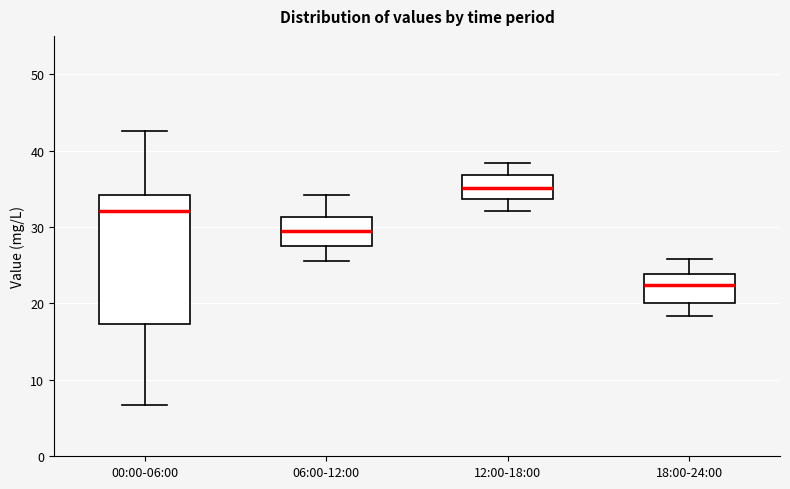

Where does the median line of the box for 06:00-12:00 sit on the y-axis? The values are not printed on the chart, so give them approximately, as read against the axis.

30